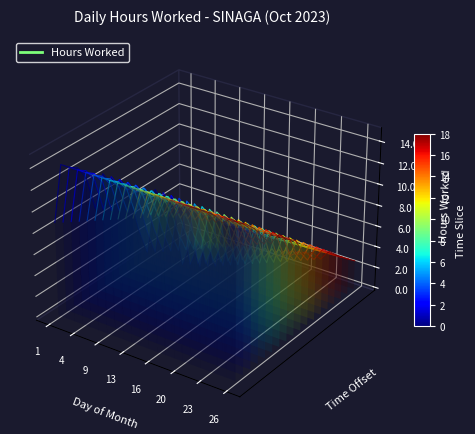

How many values exceed 0?

15